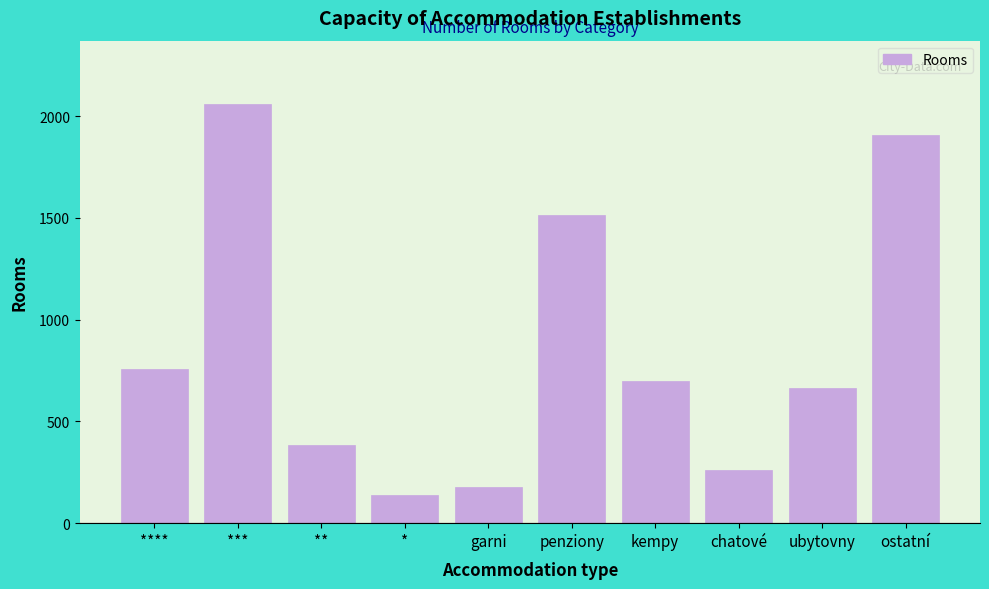

Reading left to right, extract all data points from this chart.

****=758	***=2061	**=385	*=140	garni=179	penziony=1514	kempy=697	chatové=262	ubytovny=665	ostatní=1908